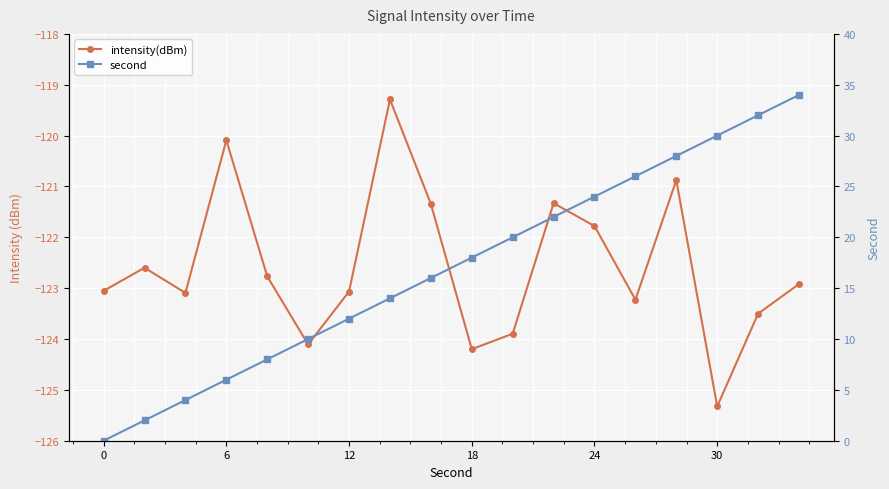

Reading left to right, extract all data points from this chart.

intensity(dBm): -123.1	-122.6	-123.1	-120.1	-122.8	-124.1	-123.1	-119.3	-121.3	-124.2	-123.9	-121.3	-121.8	-123.2	-120.9	-125.3	-123.5	-122.9
second: 0.0	2.0	4.0	6.0	8.0	10.0	12.0	14.0	16.0	18.0	20.0	22.0	24.0	26.0	28.0	30.0	32.0	34.0